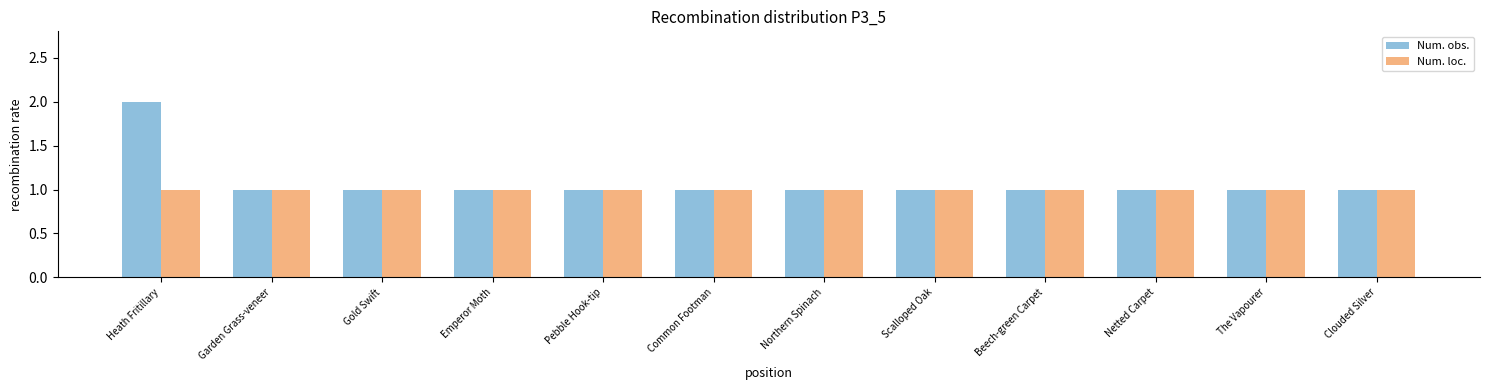

The Num. loc. series shows 1 at Beech-green Carpet. True or false?

True